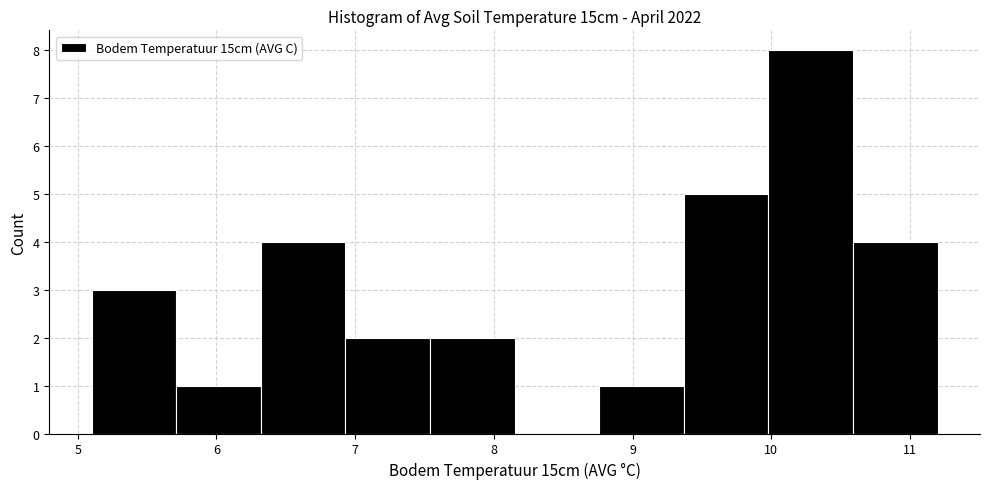

Reading left to right, transcribe this chart: for each bar, give the range it covers on the x-axis and its height. Neither the bar edges nor the heights are printed on the chart, so give them approximately, as read against the axes.

5.10 to 5.71: 3
5.71 to 6.32: 1
6.32 to 6.93: 4
6.93 to 7.54: 2
7.54 to 8.15: 2
8.15 to 8.76: 0
8.76 to 9.37: 1
9.37 to 9.98: 5
9.98 to 10.59: 8
10.59 to 11.20: 4